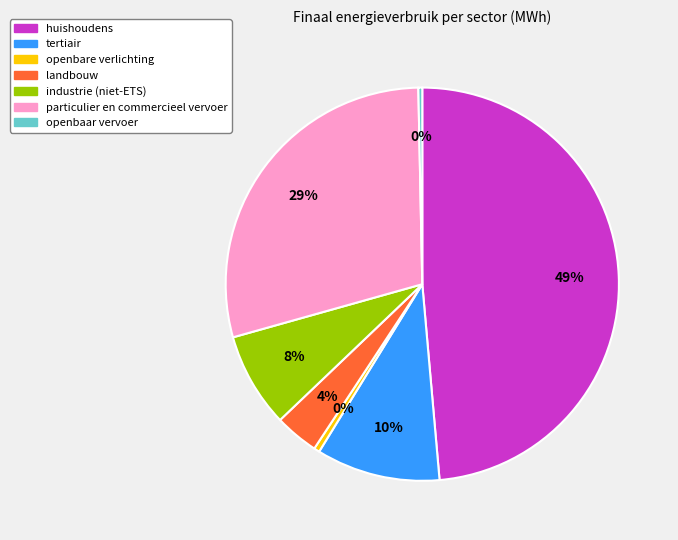

Between huishoudens and industrie (niet-ETS), which is larger?

huishoudens